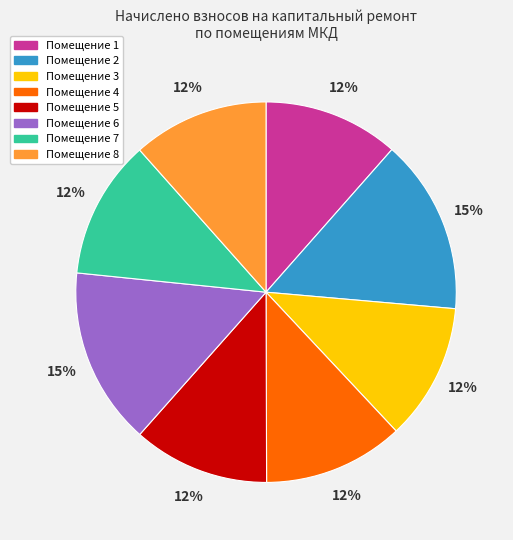

Is there a majority slice in this chart?

No